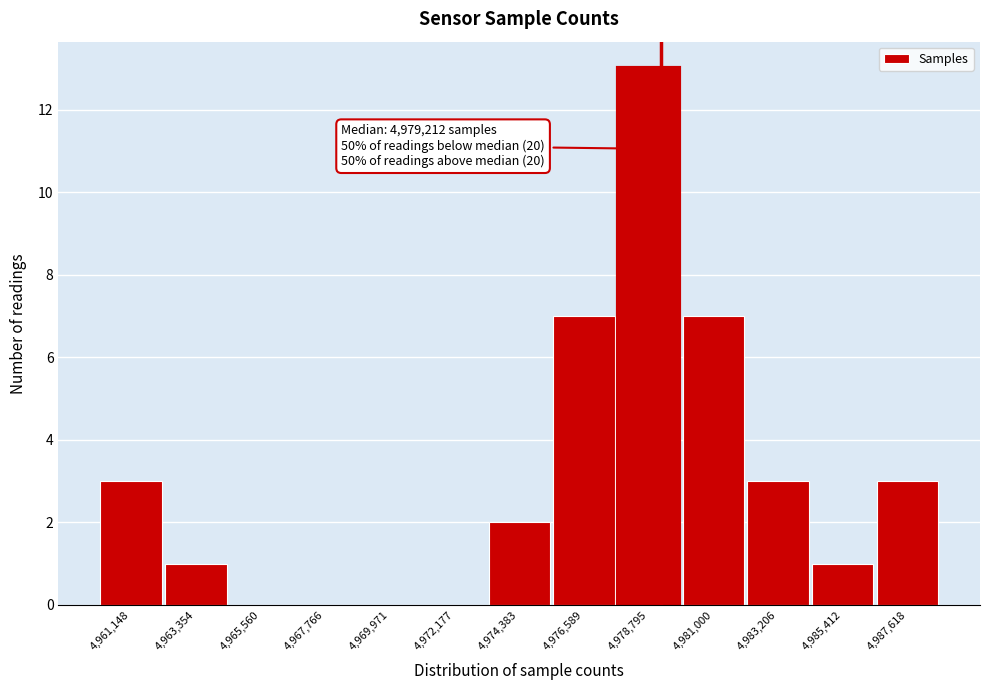

Which range on the x-axis has the tallest bar?

4977500 to 4980000